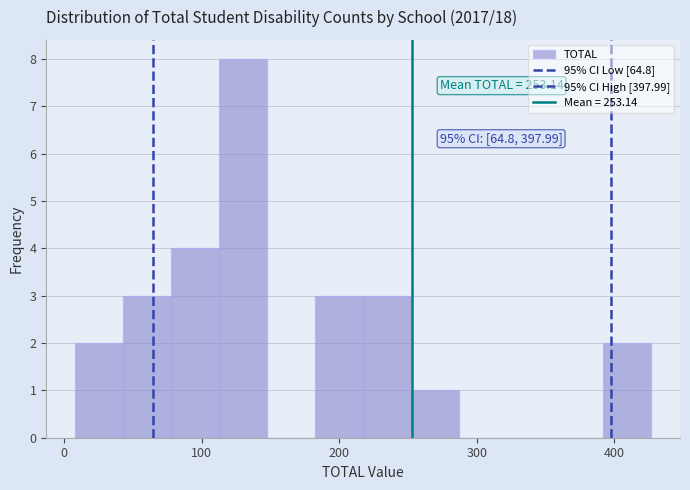

Around what value on the x-axis is the tallest bar? Give the approximate position of its centre, as read against the axis.

130